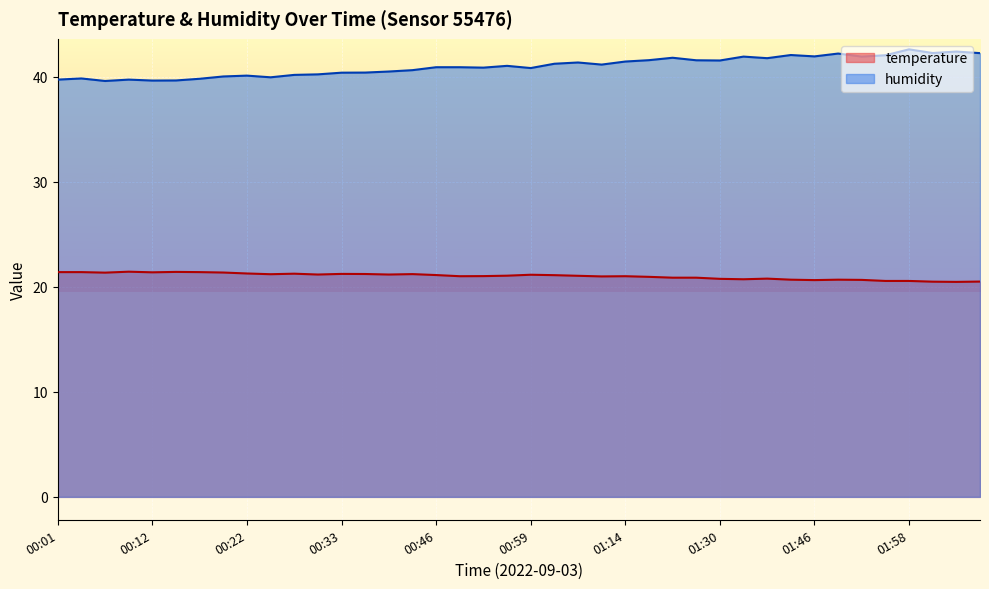

Between 00:04 and 01:52, which series saw the biggest shift?

humidity